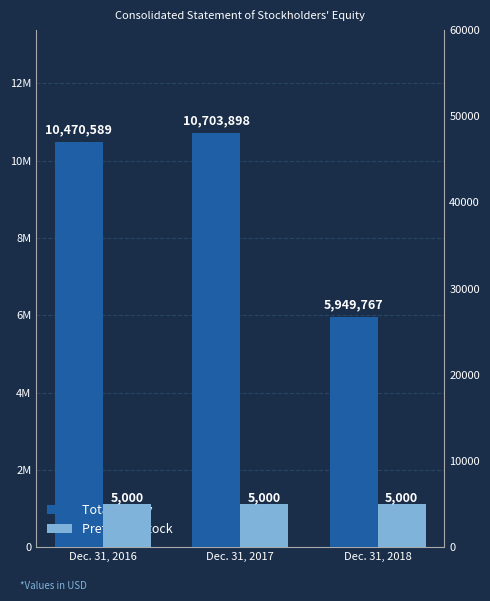

Read the Total Equity value at Dec. 31, 2017.

10703898